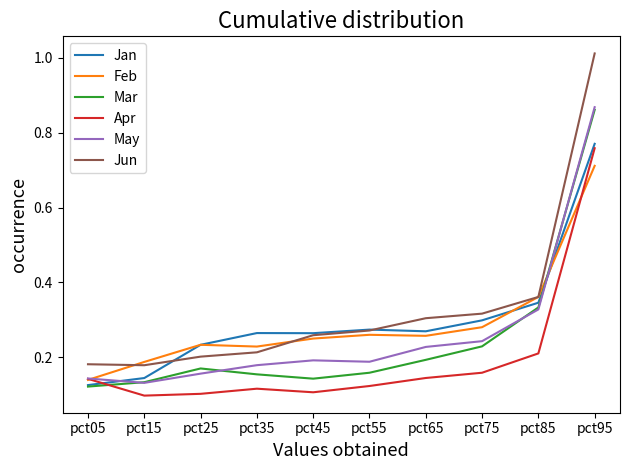

At which label does May reach its peak?

pct95